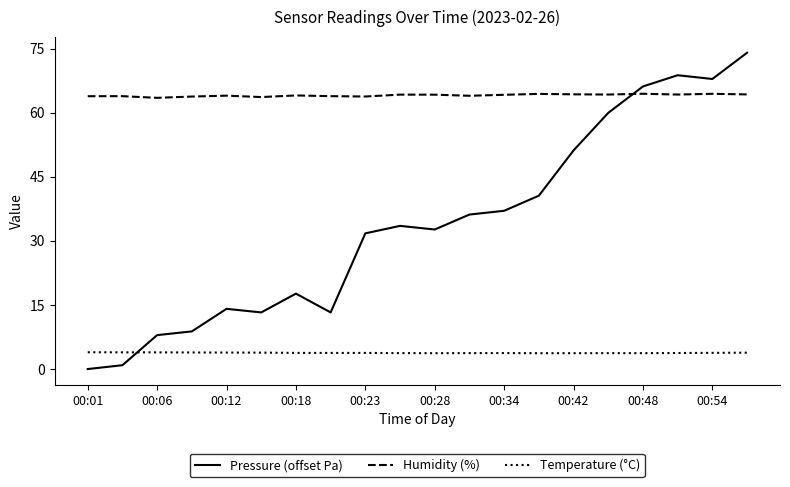

At how many categories does at least one series exceed 42?

20